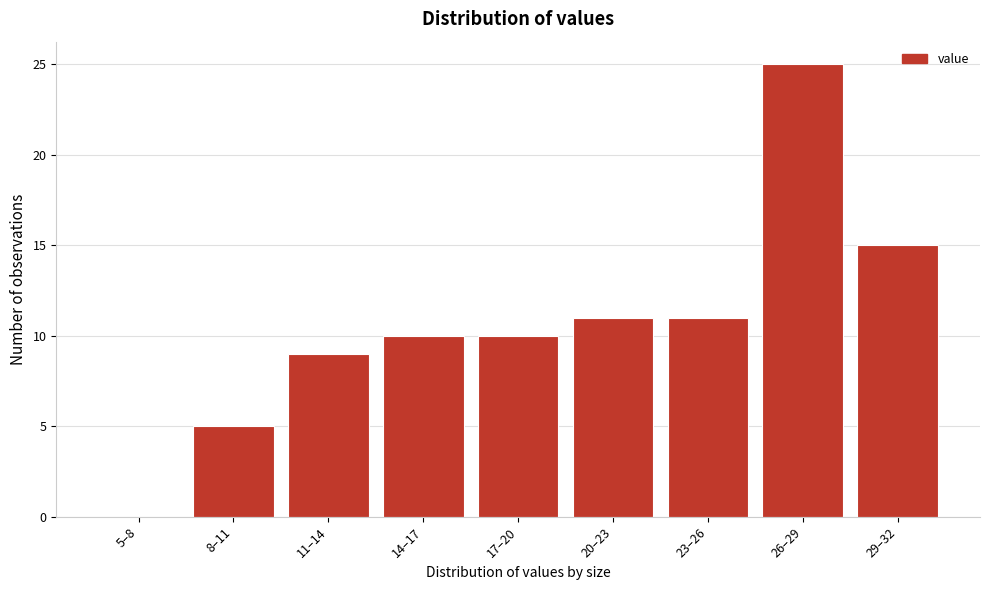

Reading left to right, list all the values displayed in this chart.

5–8=0	8–11=5	11–14=9	14–17=10	17–20=10	20–23=11	23–26=11	26–29=25	29–32=15